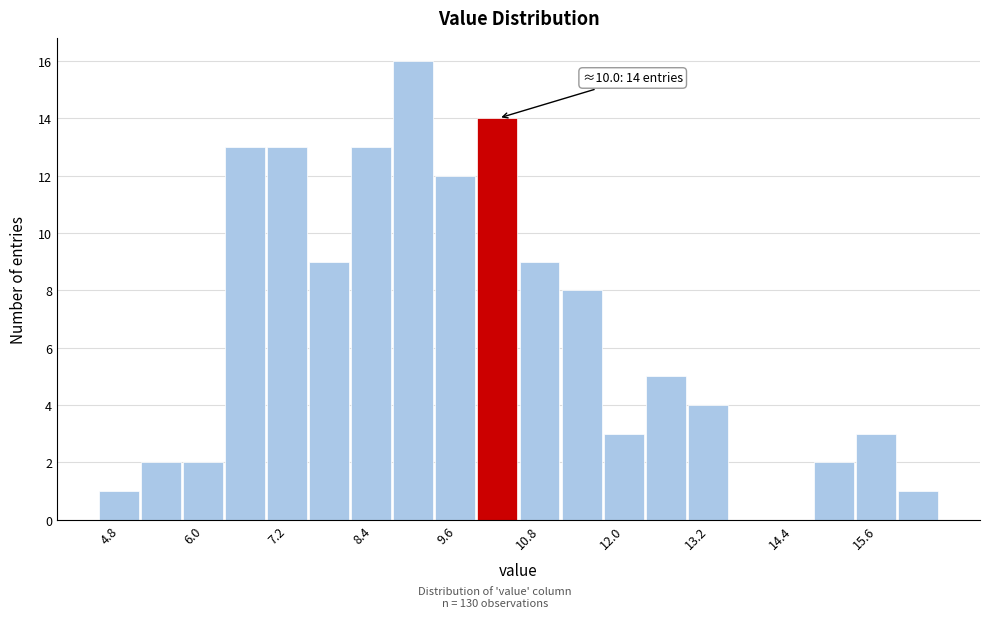

Around what value on the x-axis is the tallest bar? Give the approximate position of its centre, as read against the axis.

9.0